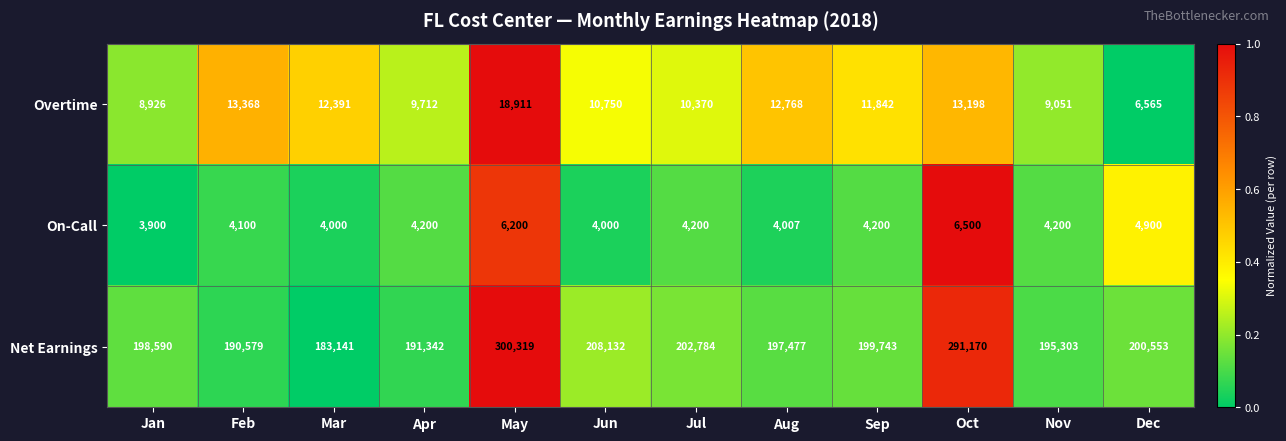

Which series has the widest spread of values?

Net Earnings